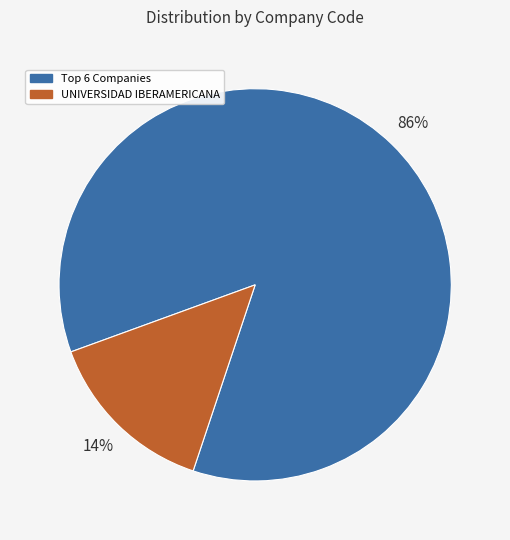

True or false: UNIVERSIDAD IBERAMERICANA accounts for 14% of the total.

True